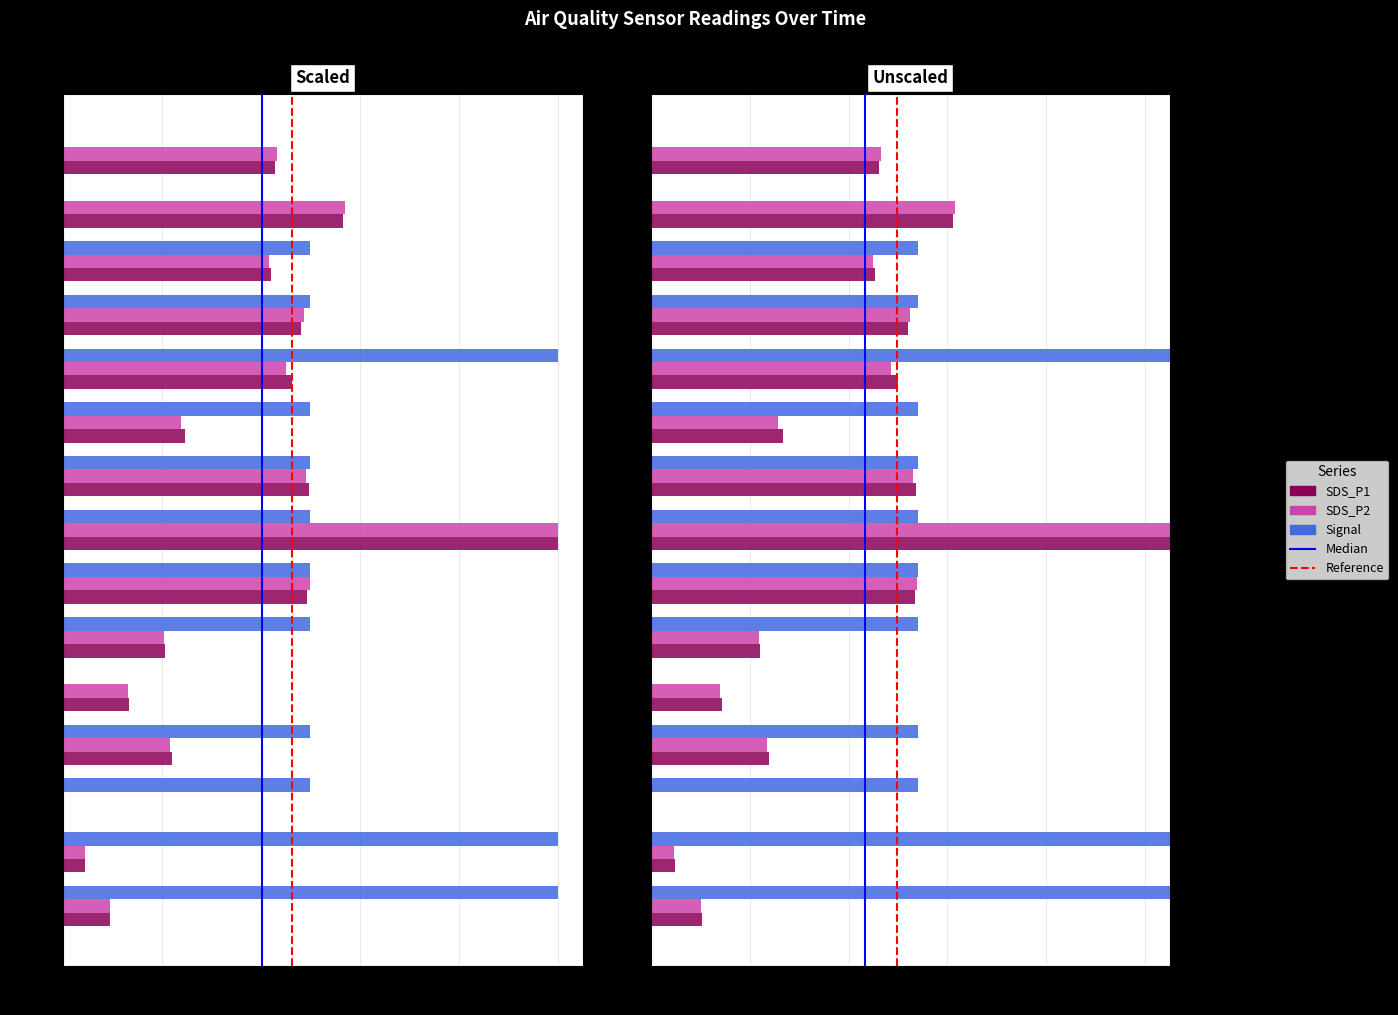

Read the Signal value at 00:07:41.

0.5